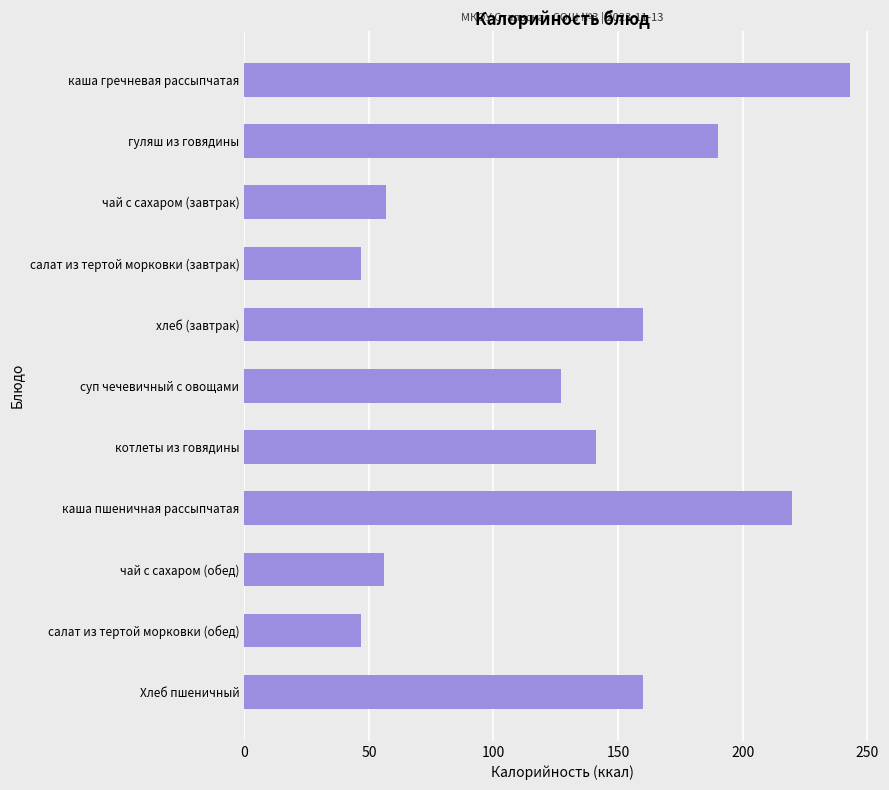

What is the label of the 5th bar from the bottom?

котлеты из говядины